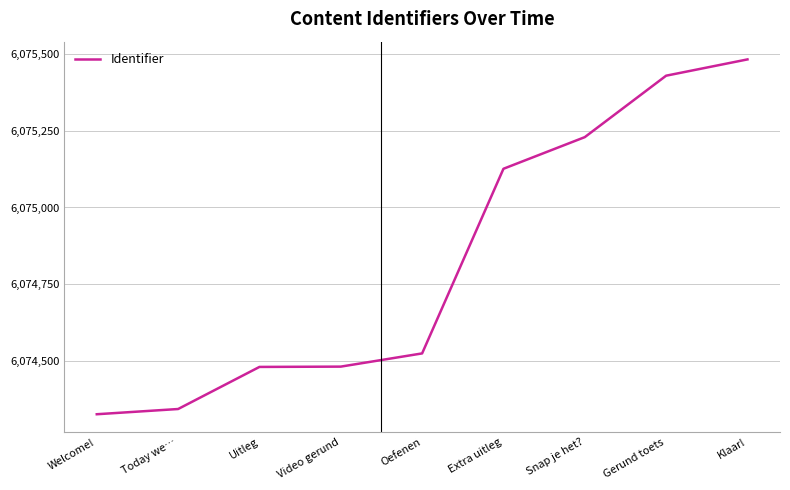

Read the value at Snap je het?, to the nearest 50.

6075250